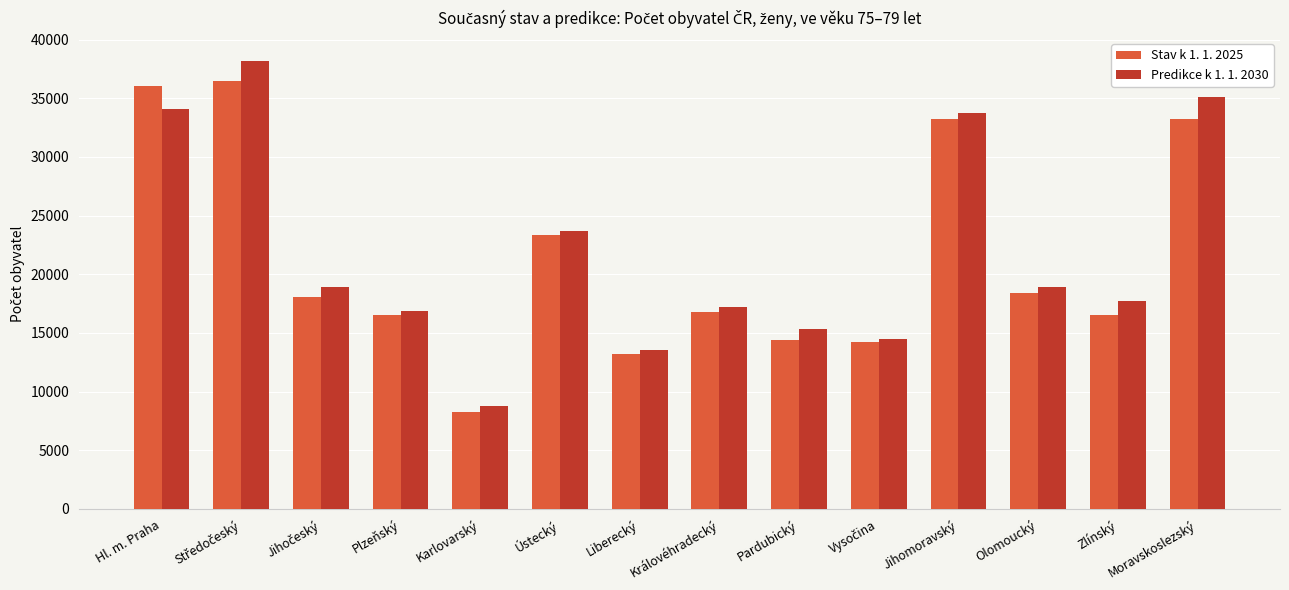

What is the minimum value for Stav k 1. 1. 2025?

8235.0